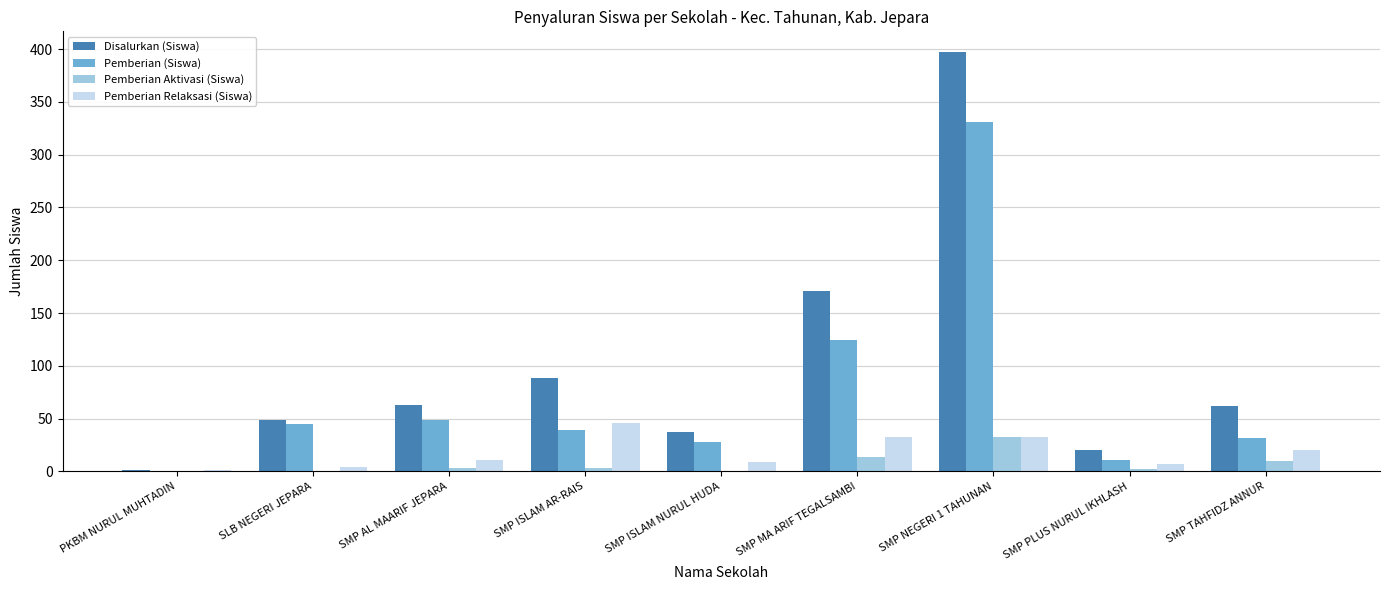

The value of Pemberian (Siswa) at PKBM NURUL MUHTADIN is -199. True or false?

False